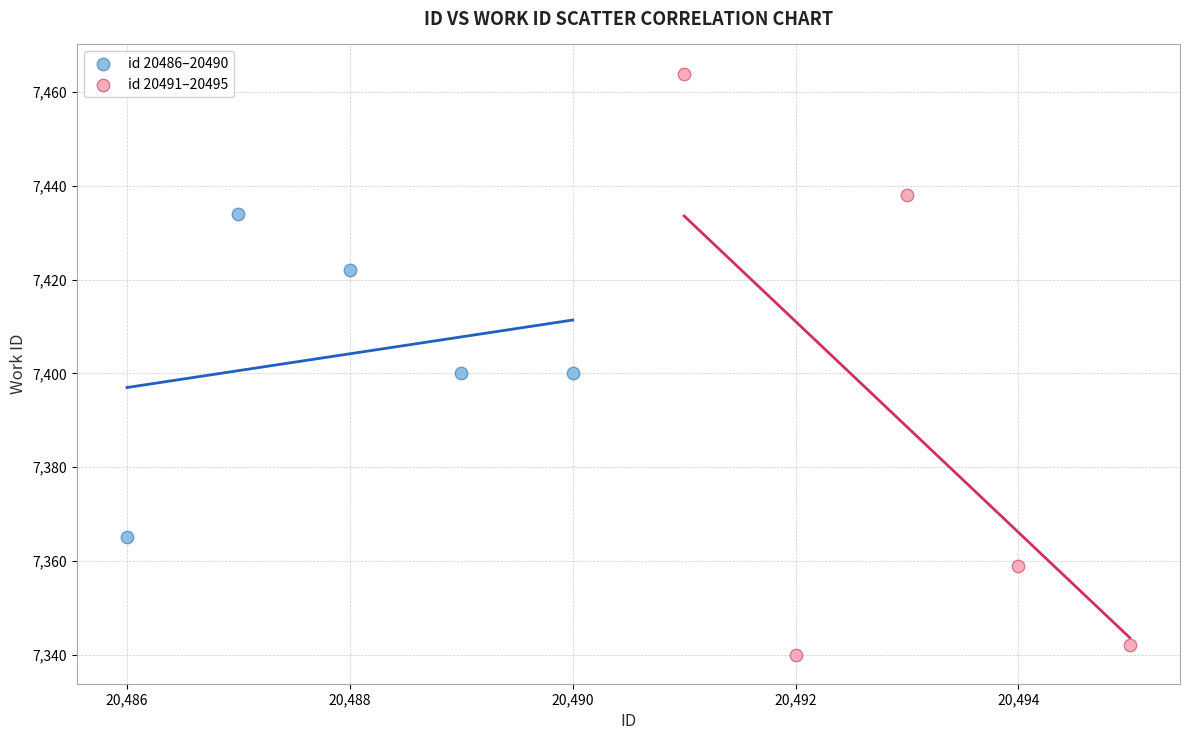

Which series has the largest Y range (max minus min)?

id 20491–20495